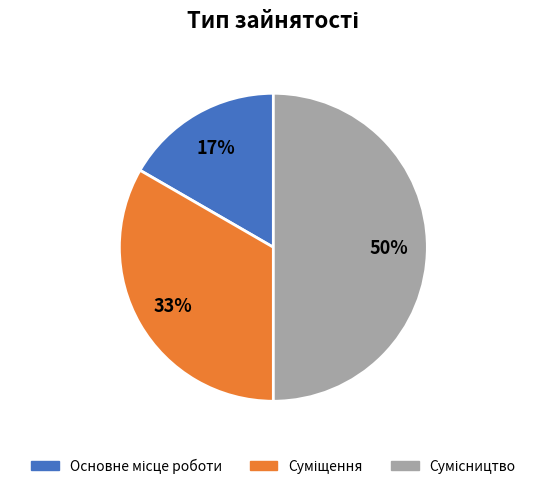

To the nearest percent, what is the average slice percentage?

33%